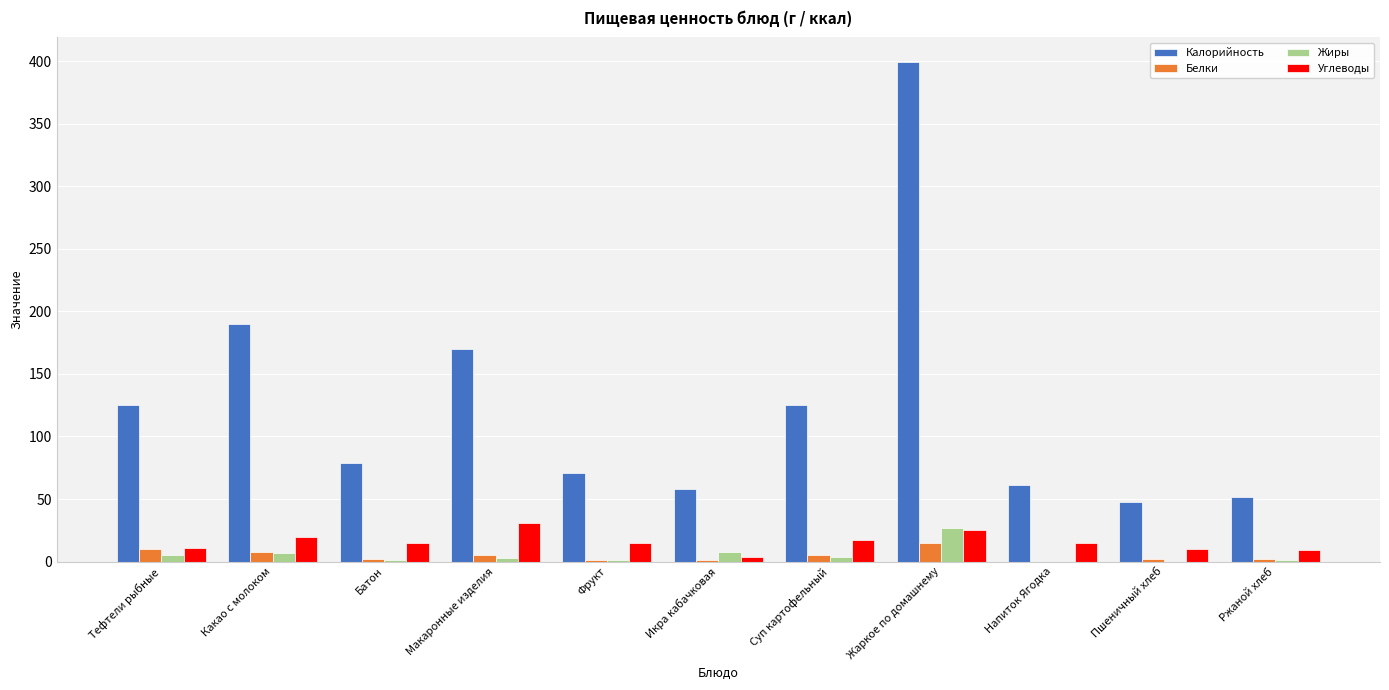

Which series has the widest spread of values?

Калорийность